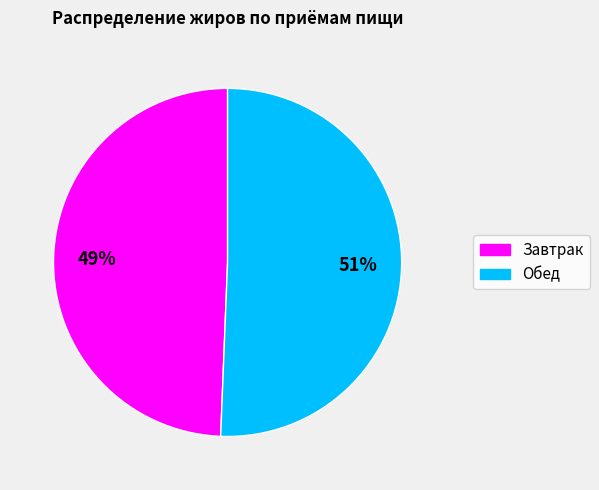

To the nearest percent, what is the combined percentage of Завтрак and Обед?

100%